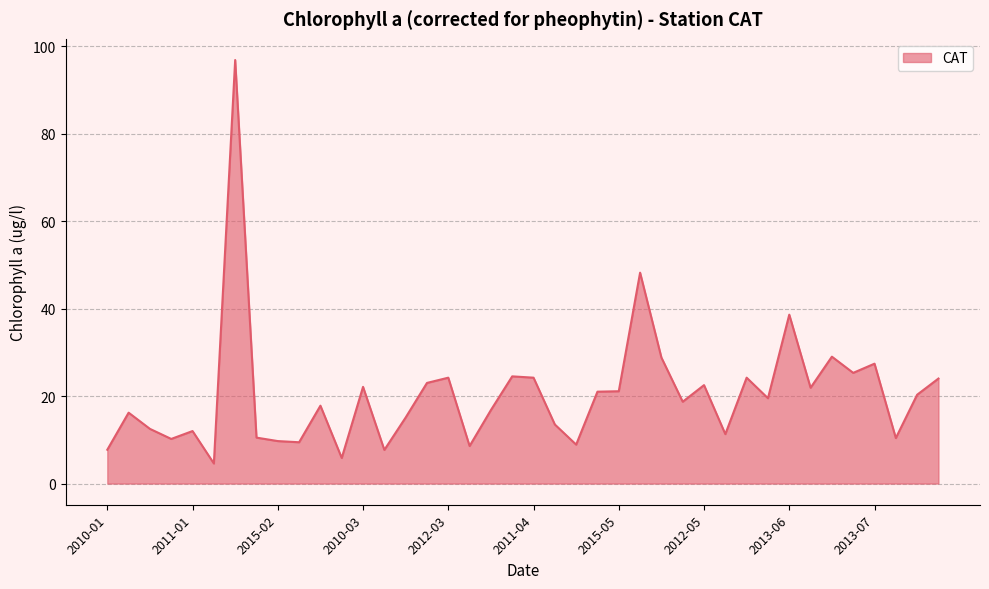

Count the number of categories in the chart.

40